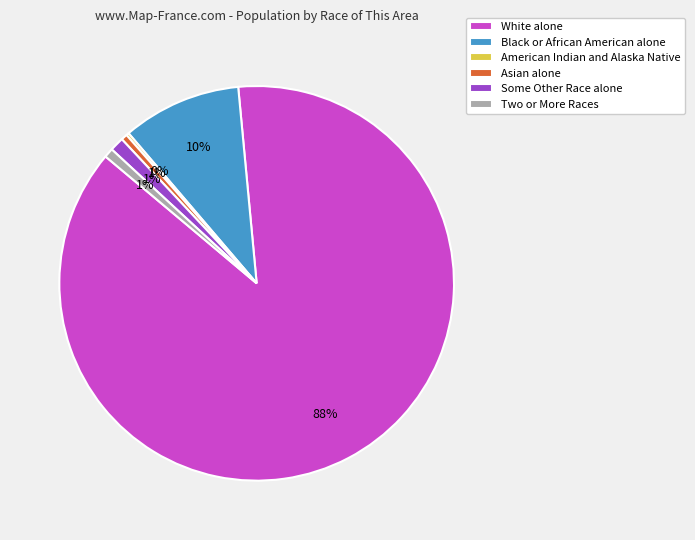

Does White alone account for over 50% of the chart?

Yes